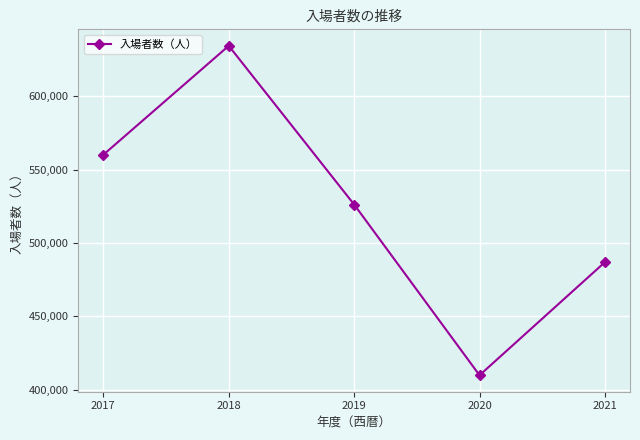

Reading left to right, what are all the values shown in this chart?

2017=560085	2018=634314	2019=526172	2020=409851	2021=486913